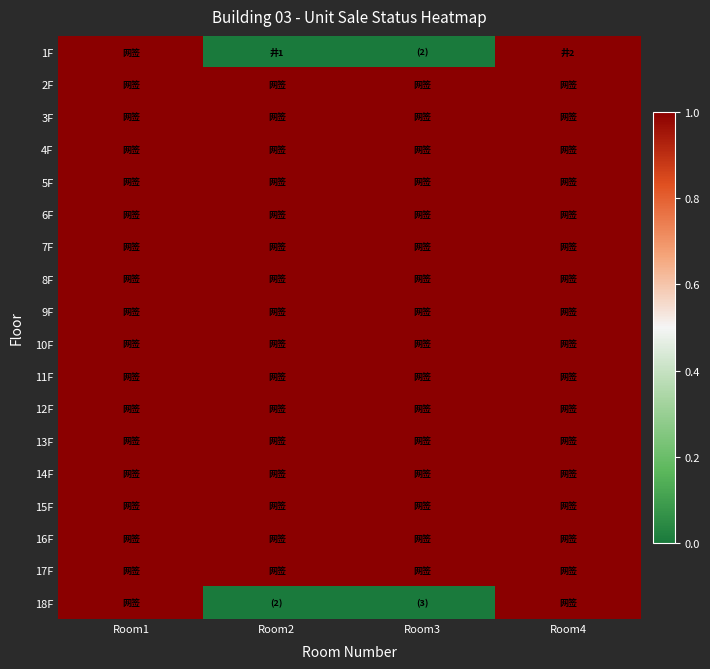

Which series has the largest range (max minus min)?

1F